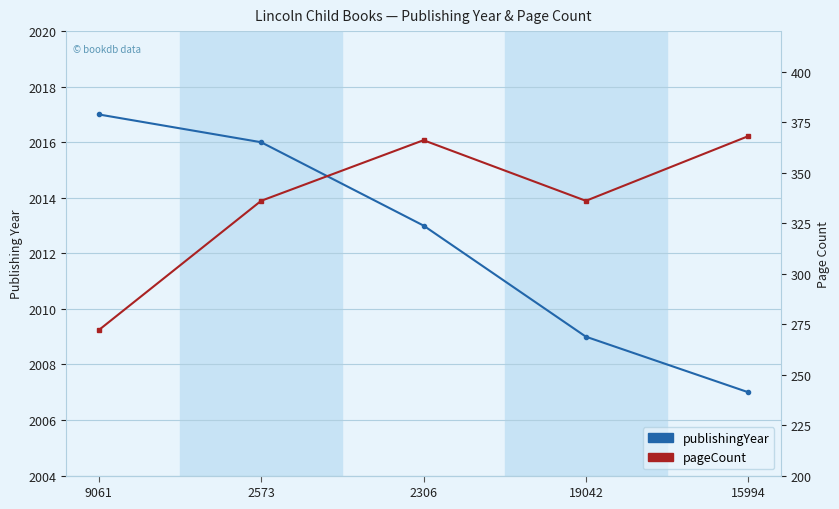

Where is the first local maximum for pageCount?

2306